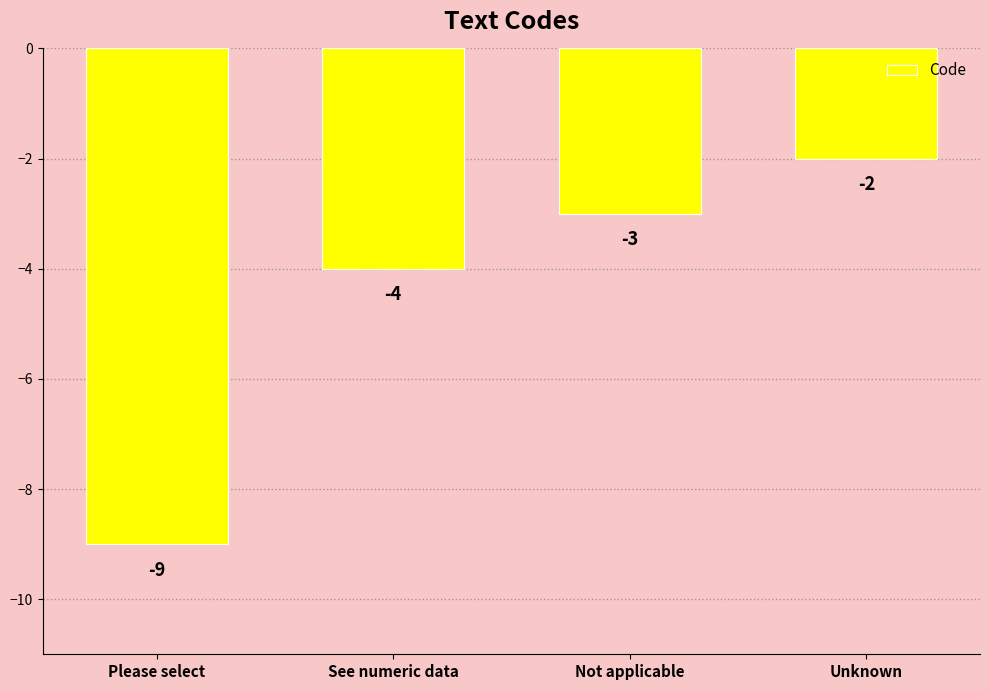

Reading left to right, list all the values displayed in this chart.

Please select=-9	See numeric data=-4	Not applicable=-3	Unknown=-2